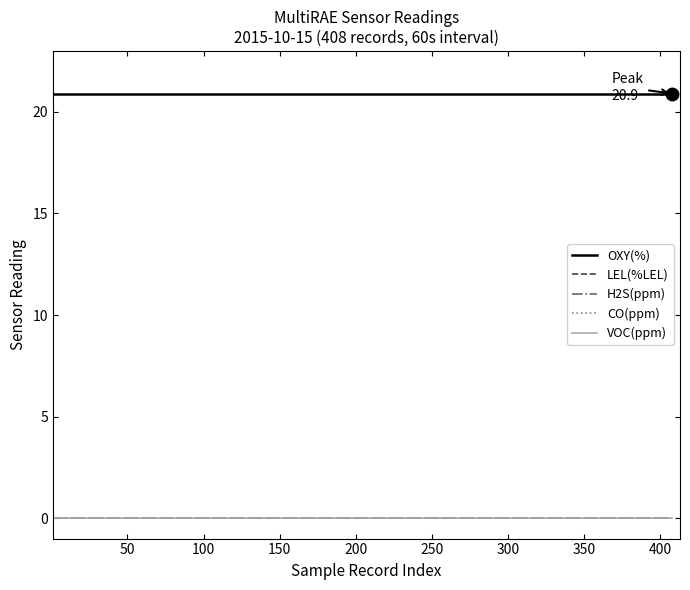

Reading left to right, transcribe all the data shown in this chart.

OXY(%): 20.9	20.9	20.9	20.9	20.9	20.9	20.9	20.9	20.9	20.9	20.9	20.9	20.9	20.9	20.9	20.9	20.9	20.9	20.9	20.9
LEL(%LEL): 0.0	0.0	0.0	0.0	0.0	0.0	0.0	0.0	0.0	0.0	0.0	0.0	0.0	0.0	0.0	0.0	0.0	0.0	0.0	0.0
H2S(ppm): 0.0	0.0	0.0	0.0	0.0	0.0	0.0	0.0	0.0	0.0	0.0	0.0	0.0	0.0	0.0	0.0	0.0	0.0	0.0	0.0
CO(ppm): 0.0	0.0	0.0	0.0	0.0	0.0	0.0	0.0	0.0	0.0	0.0	0.0	0.0	0.0	0.0	0.0	0.0	0.0	0.0	0.0
VOC(ppm): 0.0	0.0	0.0	0.0	0.0	0.0	0.0	0.0	0.0	0.0	0.0	0.0	0.0	0.0	0.0	0.0	0.0	0.0	0.0	0.0